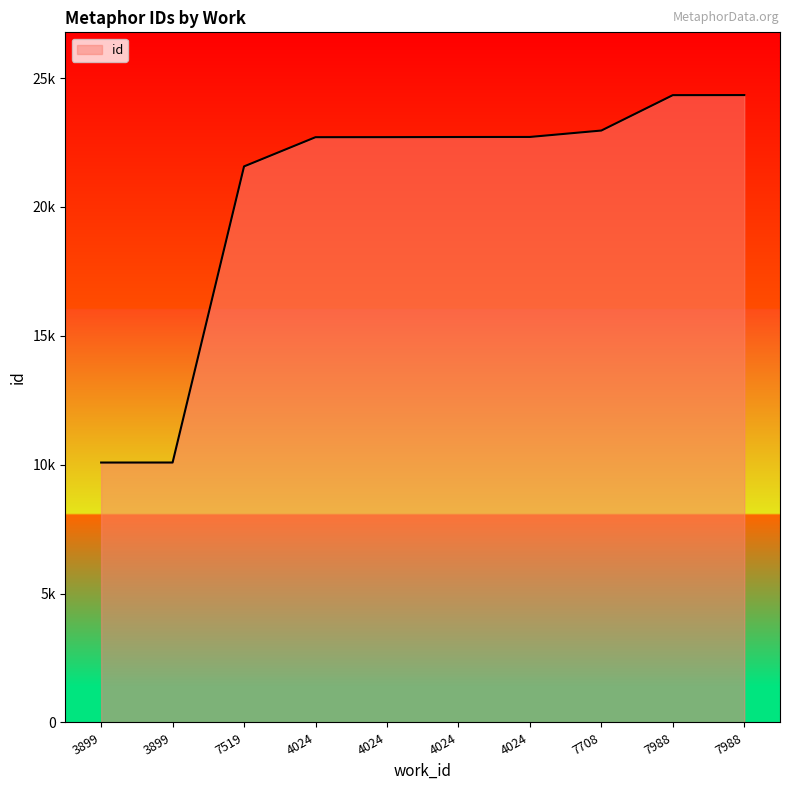

Does the chart display data point markers on the line(s)?

No